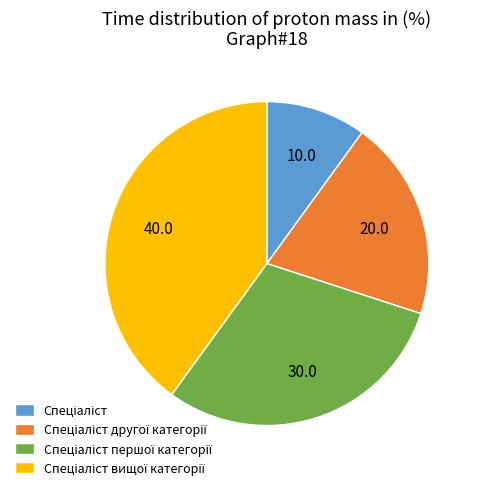

Does any single category account for the majority?

No